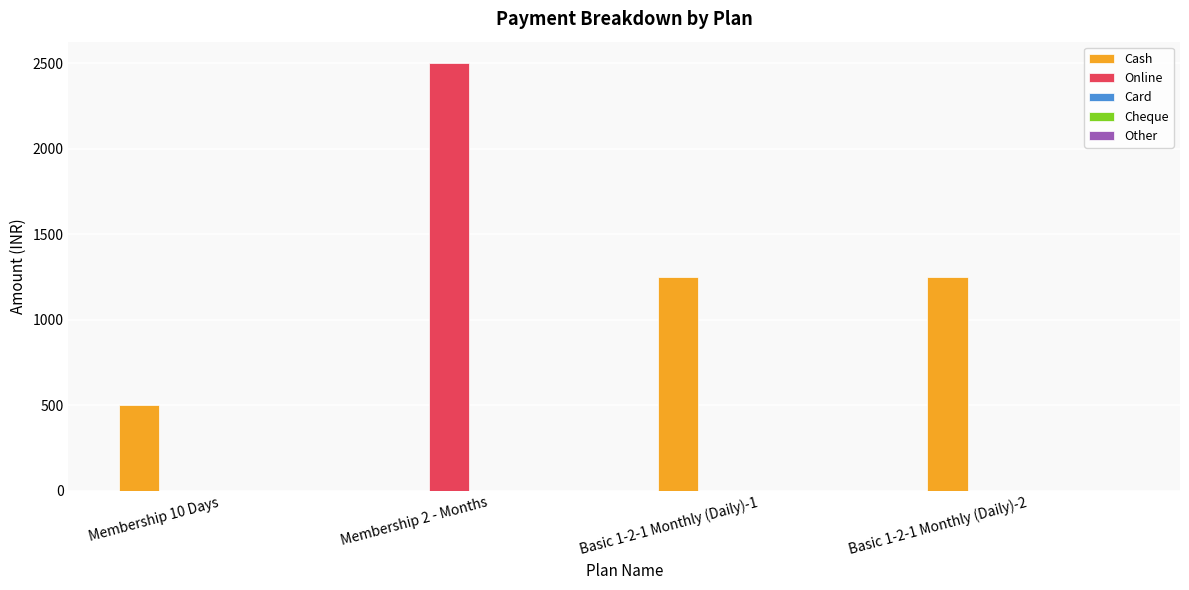

What is the total value across all series at Membership 10 Days?

500